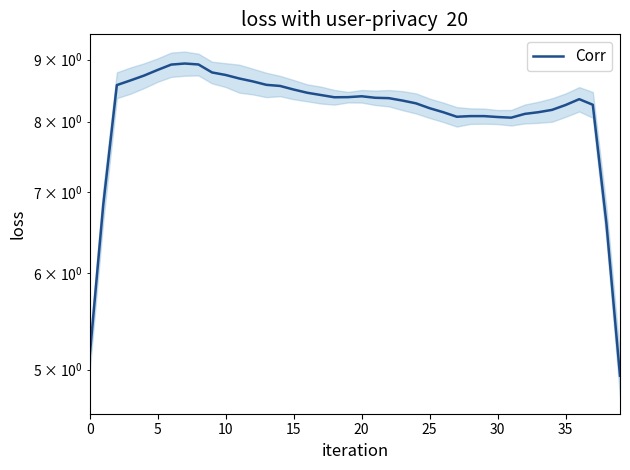

Which category has the lowest value across all series?

39